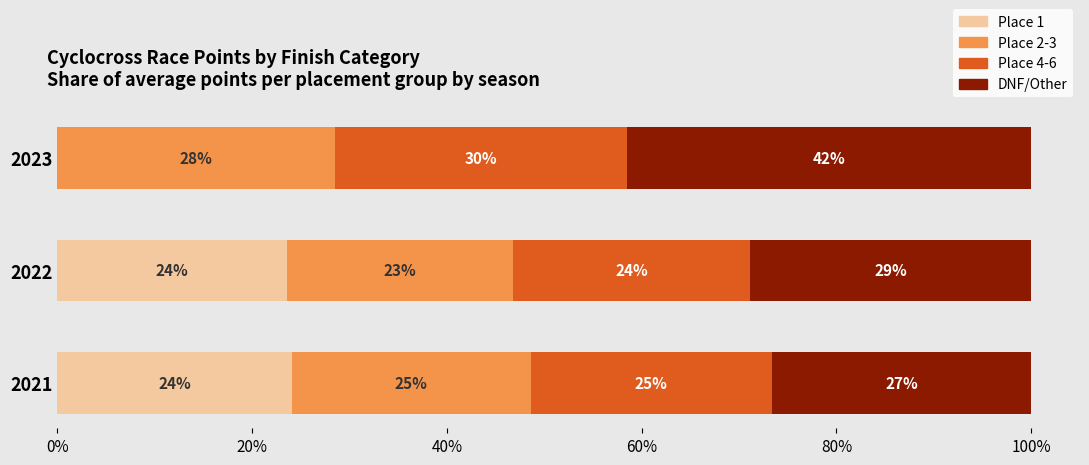

What are all the series names shown in the legend?

Place 1, Place 2-3, Place 4-6, DNF/Other